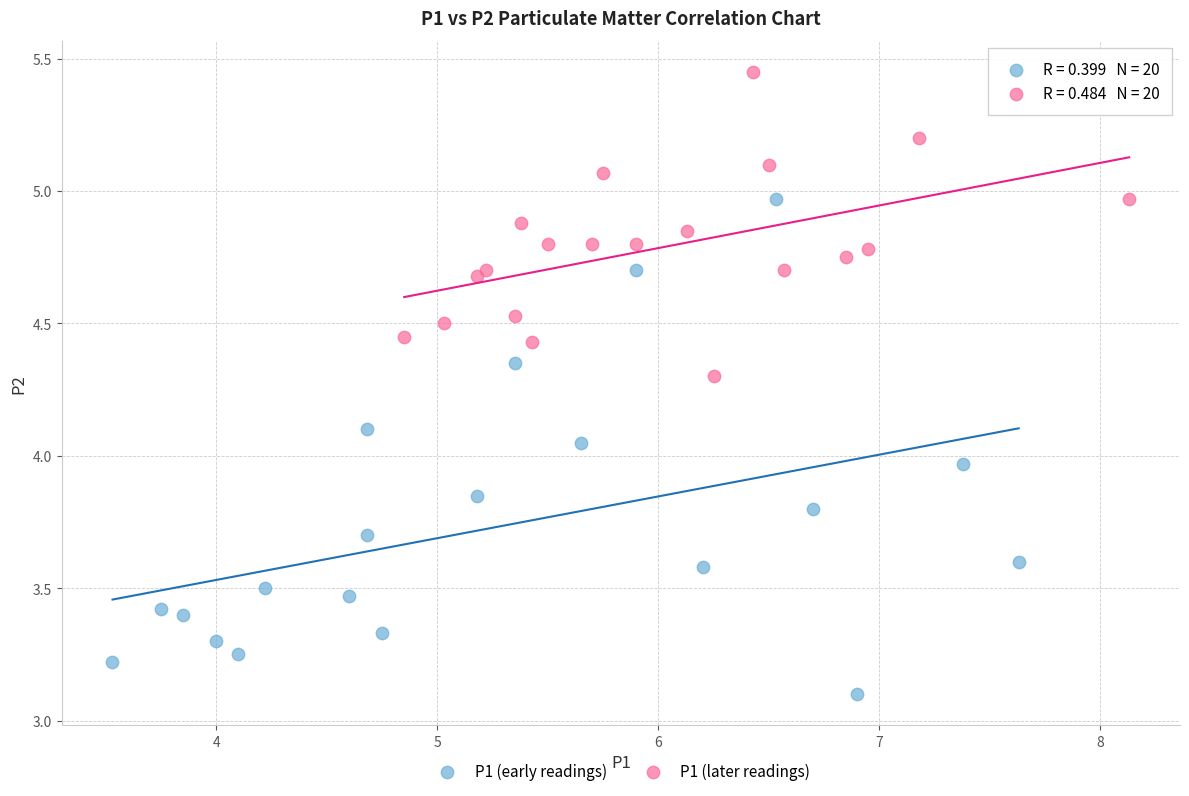

Which series reaches the minimum Y coordinate?

P1 (early readings)